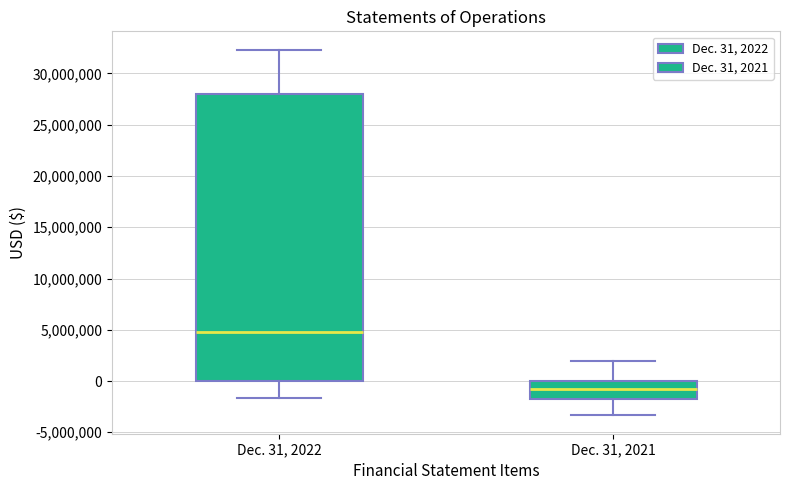

Reading left to right, read every box against the y-axis: the position of its median line, the range the box covers, and the ends of its whiskers. The values are not printed on the chart, so give them approximately, as read against the axis.

Dec. 31, 2022: median 5000000, box 0 to 28000000, whiskers -1500000 to 32500000
Dec. 31, 2021: median -1000000, box -2000000 to 0, whiskers -3500000 to 2000000